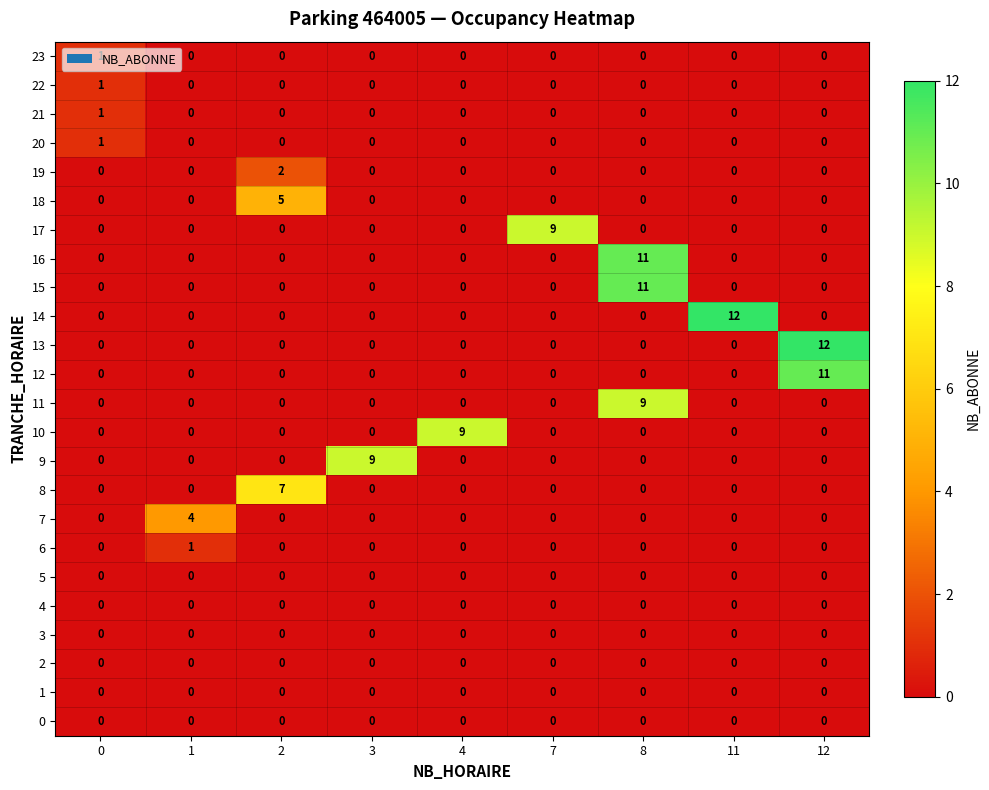

The value of 13 at 8 is 0. True or false?

True